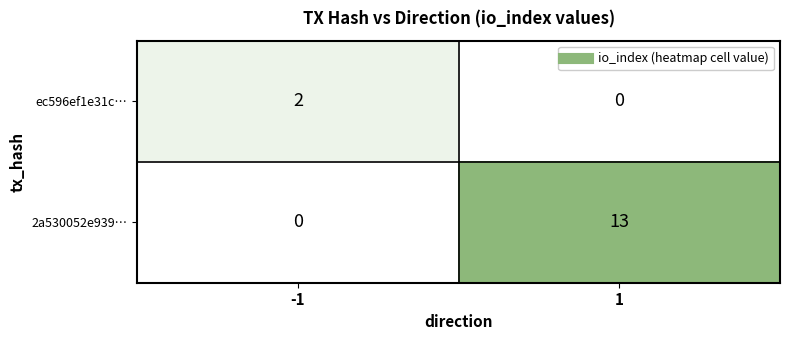

What is the greatest value displayed?

13